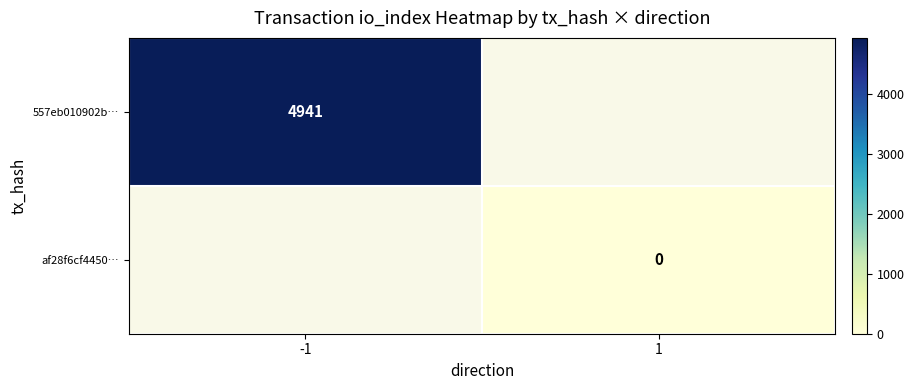

At which label is 557eb010902b… closest to 4941?

-1